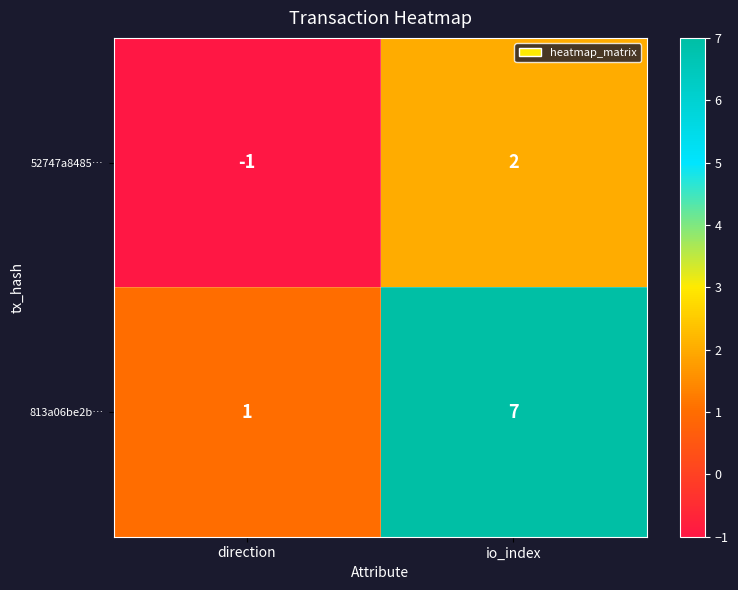

What is the difference between the 813a06be2b… values at direction and io_index?

6